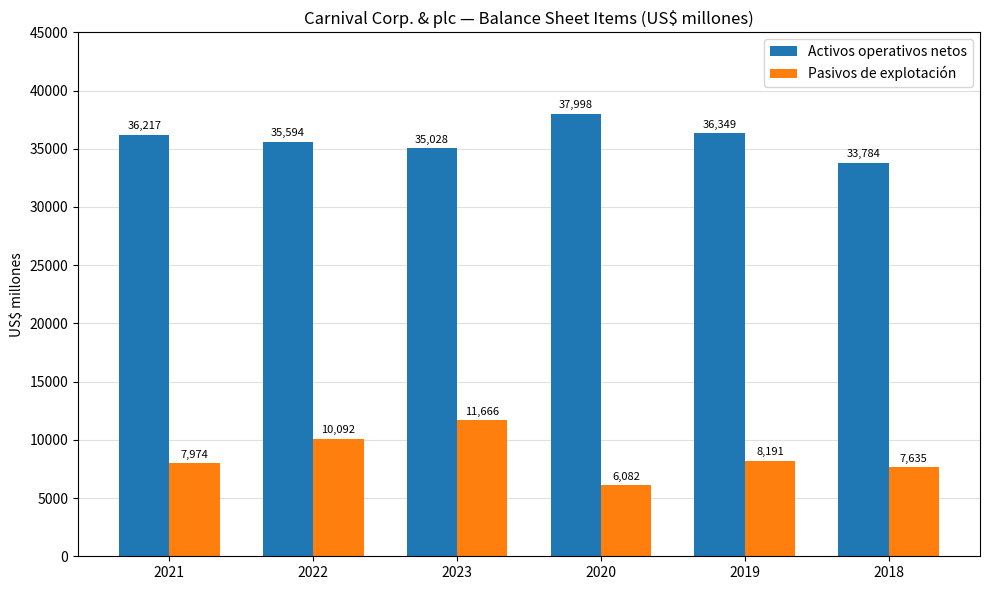

What is the label of the 3rd bar from the right?

2020